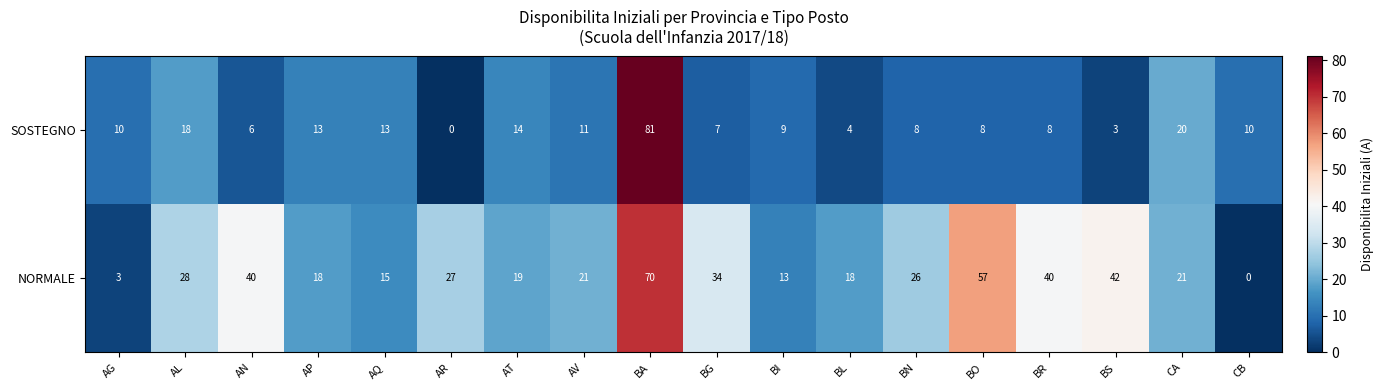

What is the maximum value shown in the chart?

81